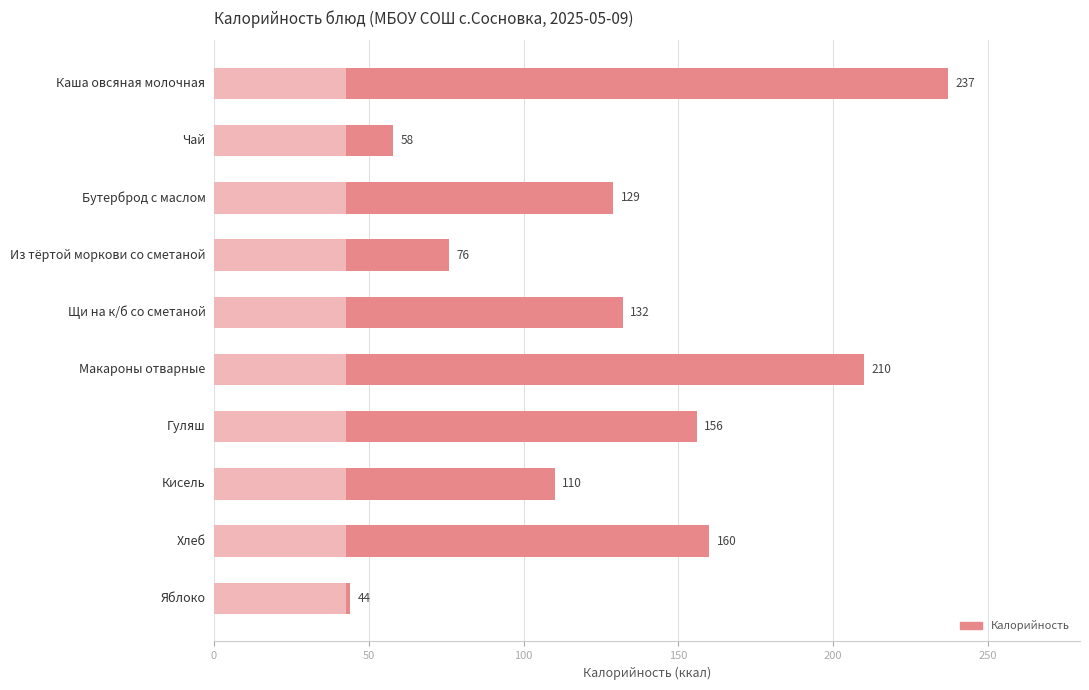

Are the bars grouped side by side (vs. stacked)?

No